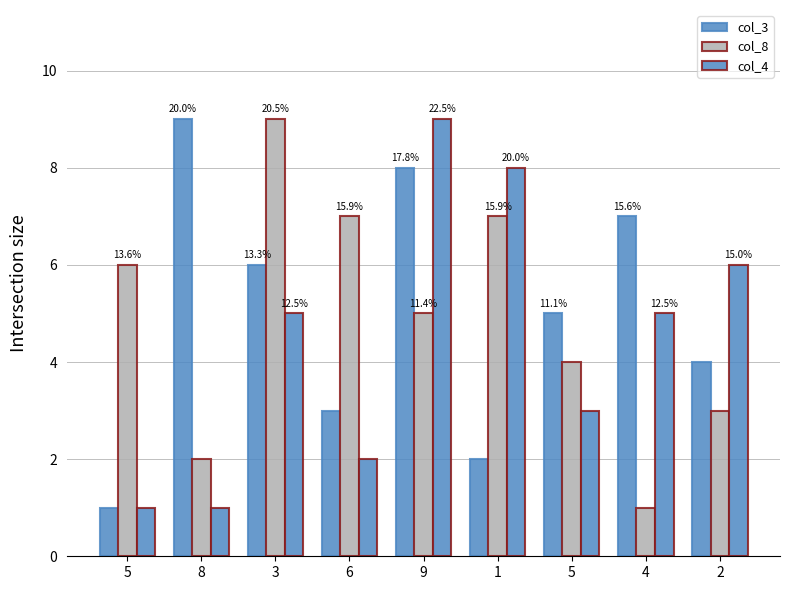

The value of col_3 at 3 is 6. True or false?

True